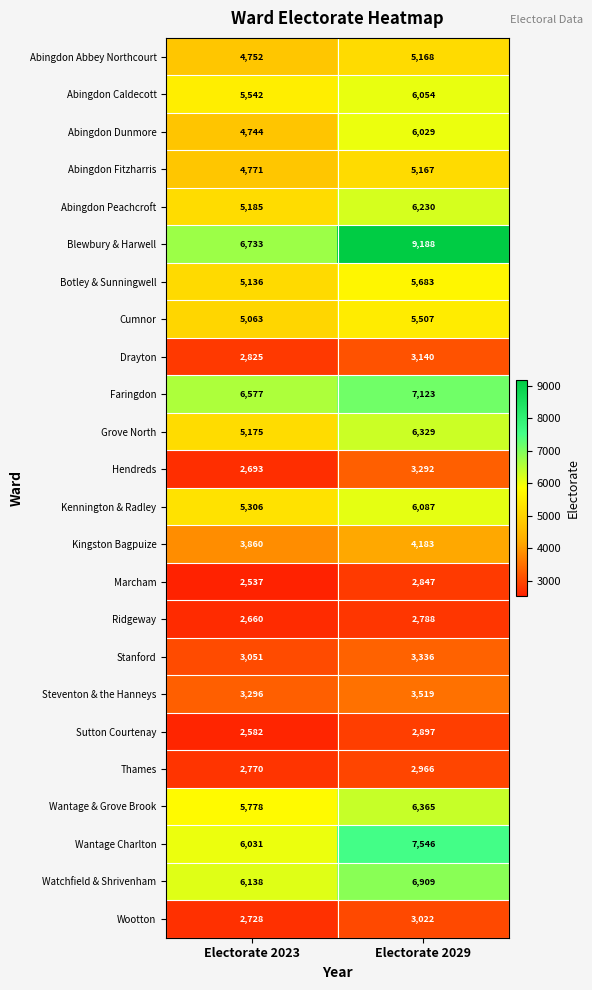

The Sutton Courtenay series shows 2897 at Electorate 2029. True or false?

True